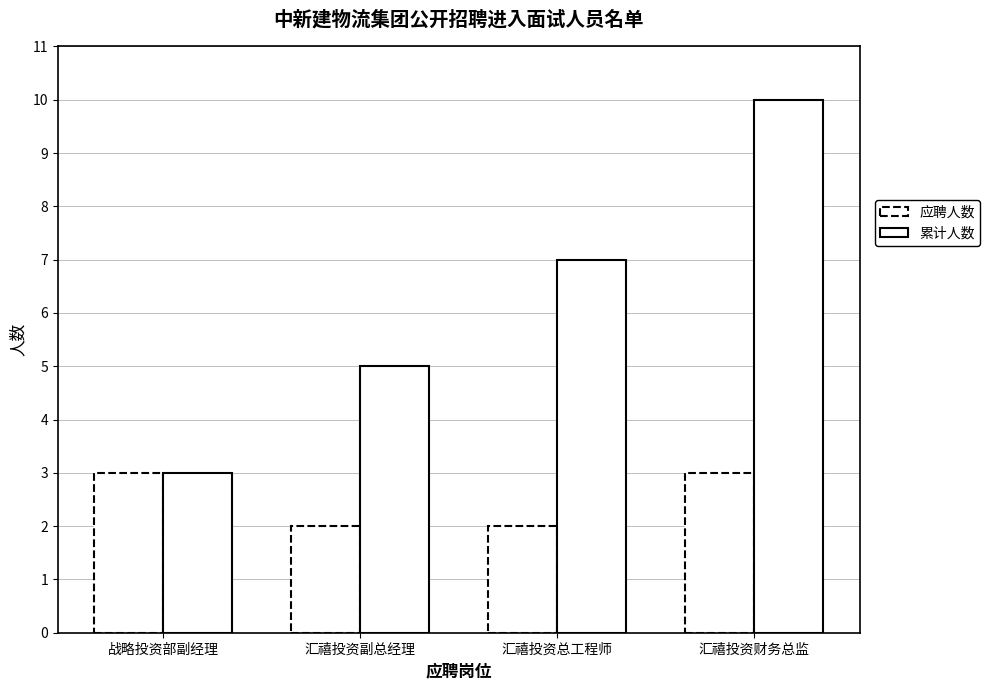

What is the average value of the 应聘人数 series?

2